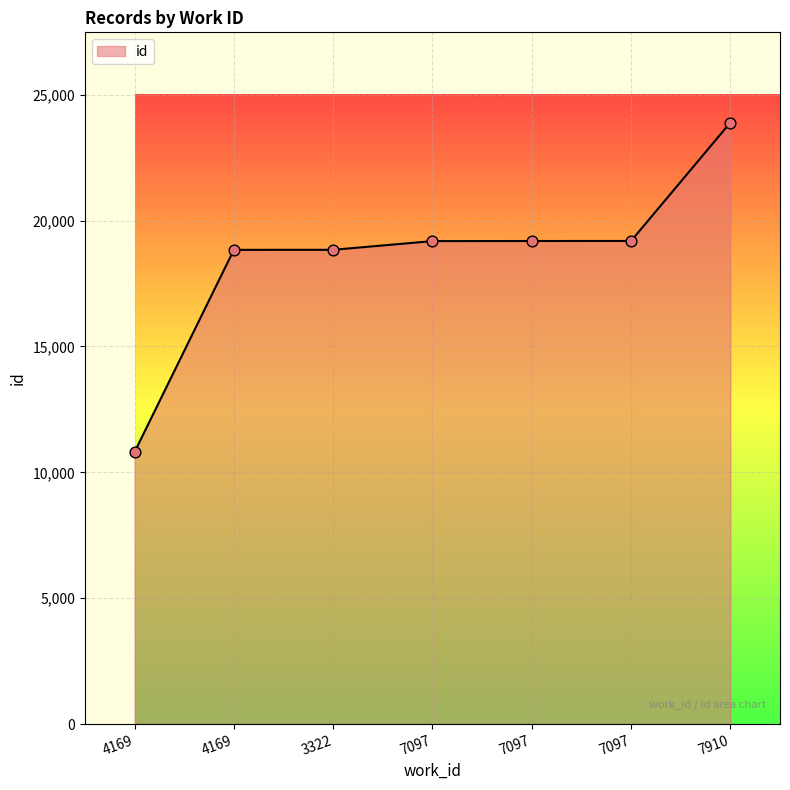

Between 4169 and 7097, which is larger?

7097